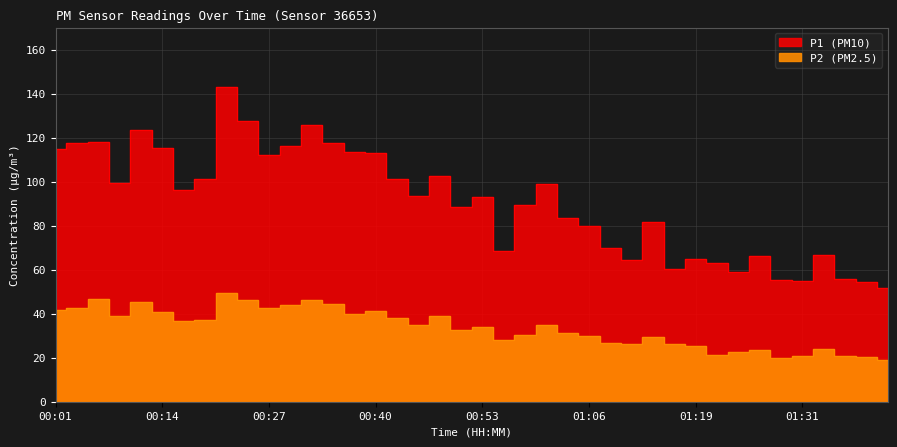

The value of P2 at 00:42 is 38.1. True or false?

True